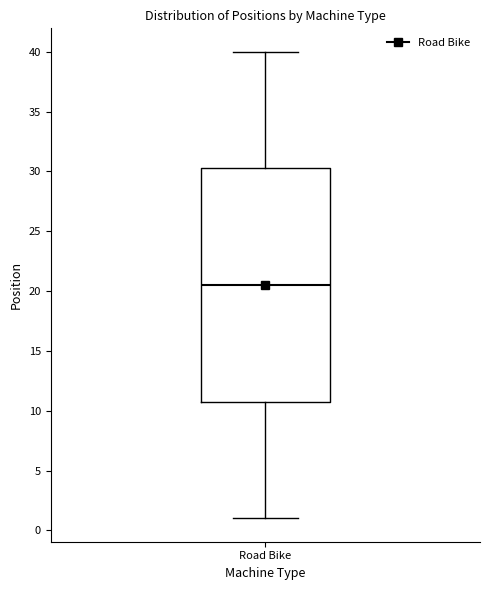

Transcribe this box plot: give where the median line is, the range the box spans, and where the two whiskers end, as read against the y-axis. The values are not printed on the chart, so give them approximately, as read against the axis.

median 20.5, box 11.0 to 30.5, whiskers 1.0 to 40.0